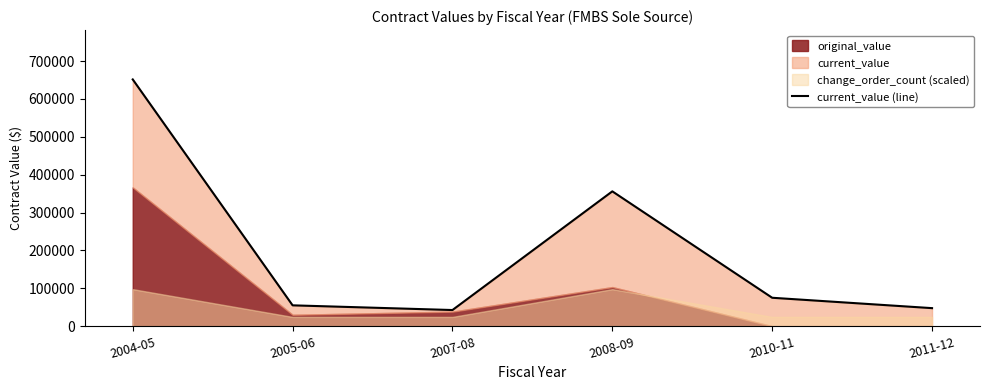

What is the average value?

204638.8